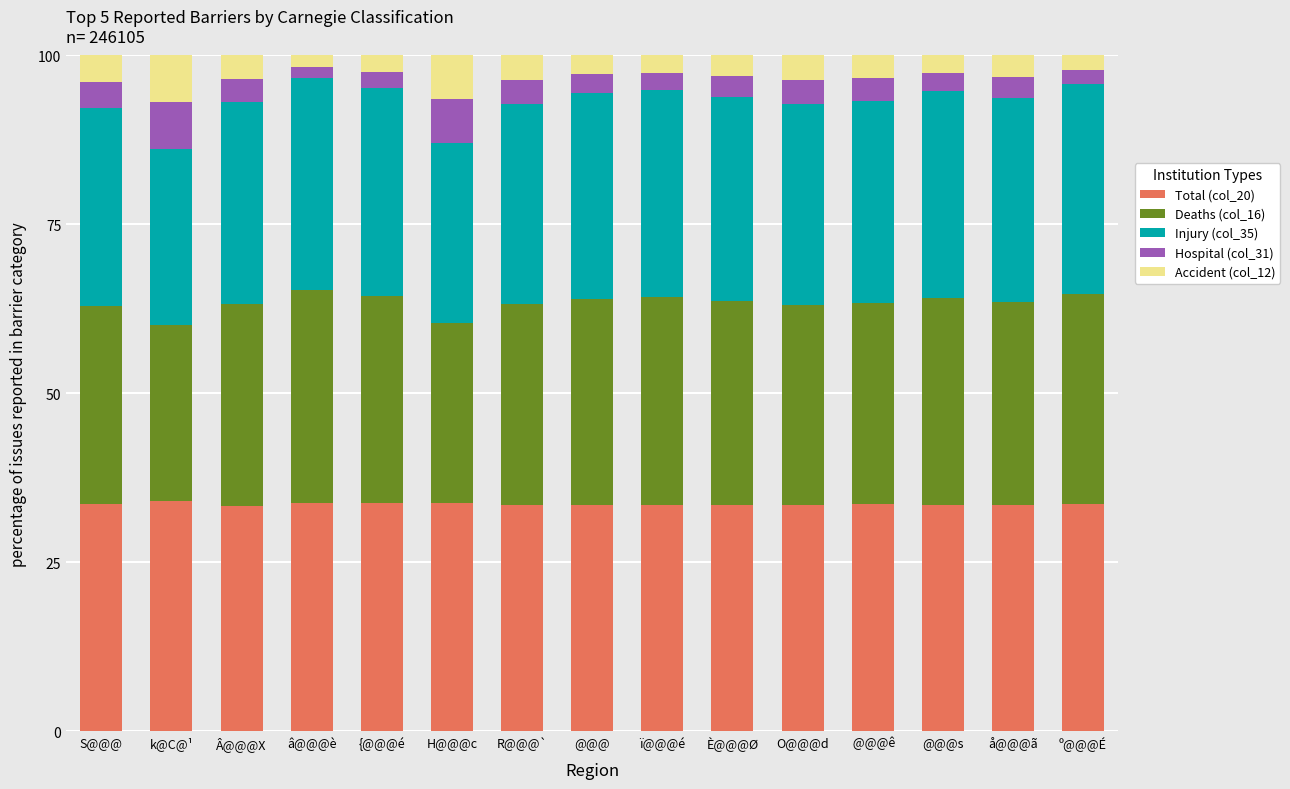

What is the total value across all series at È@@@Ø?

100.0